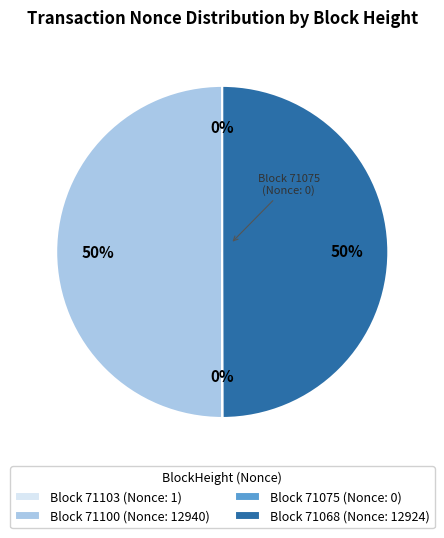

To the nearest percent, what is the difference between the largest and smallest slice percentages?

50%